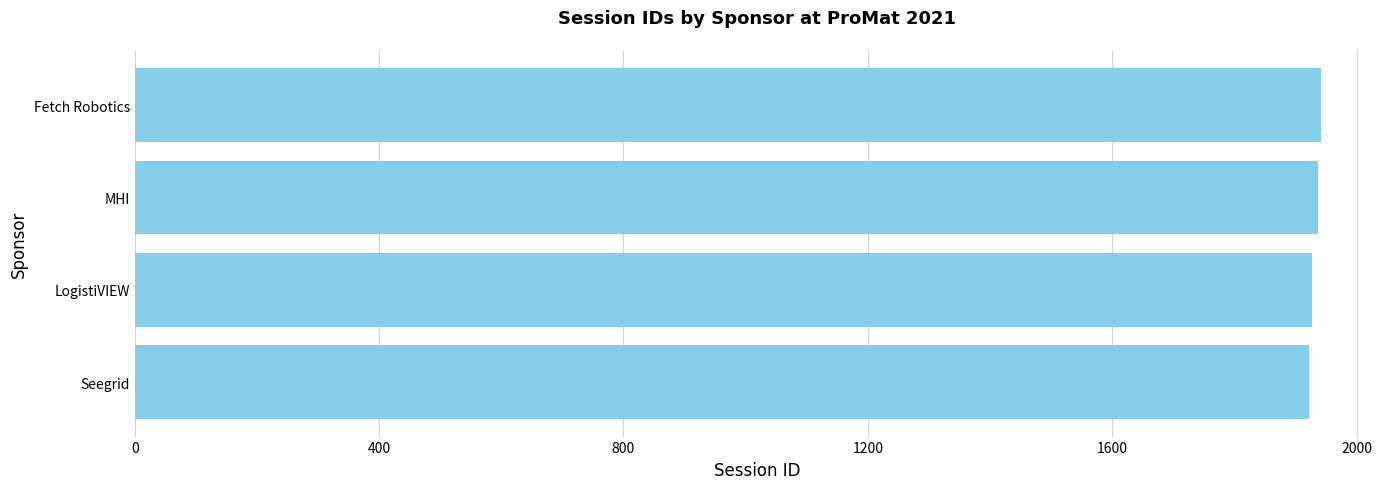

Read the value at Seegrid.

1922